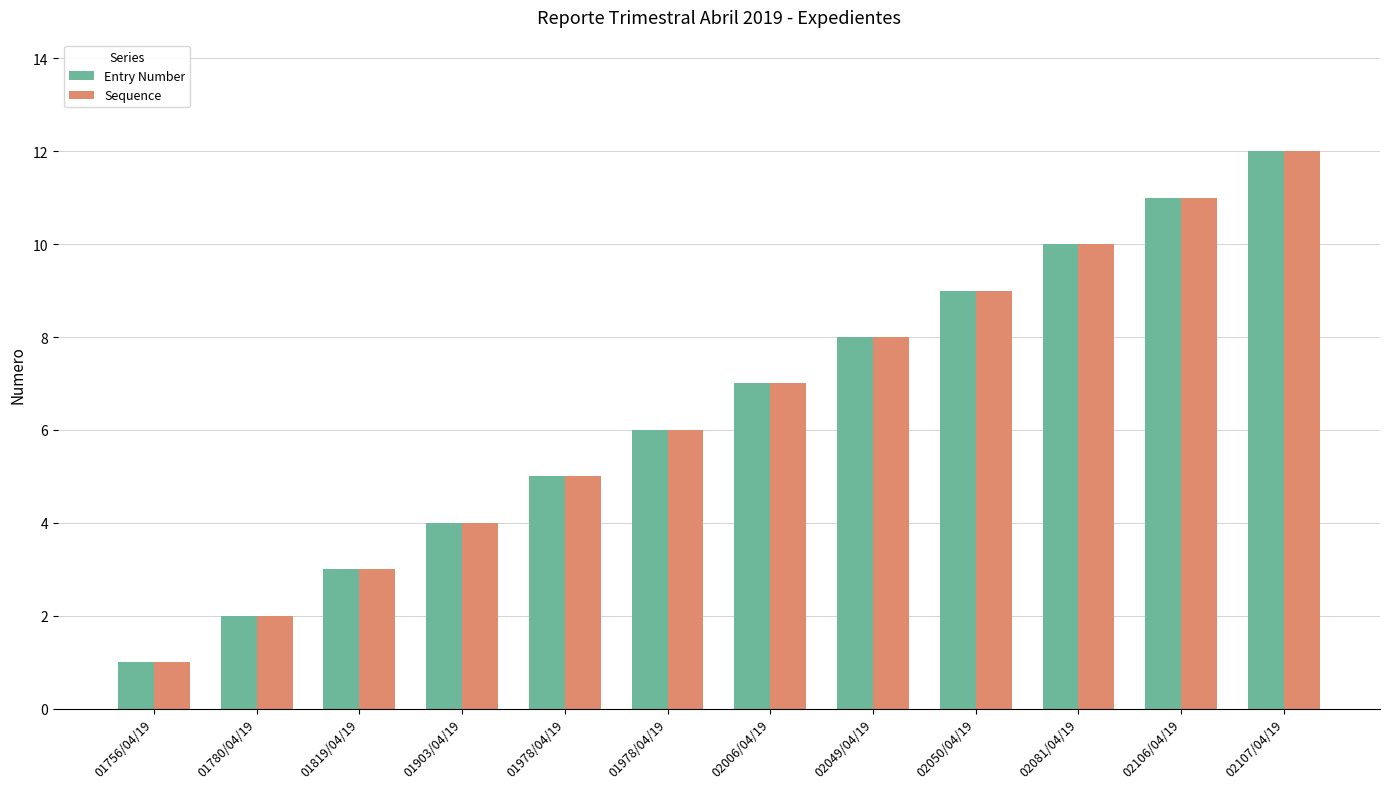

How many distinct data groups are displayed?

2